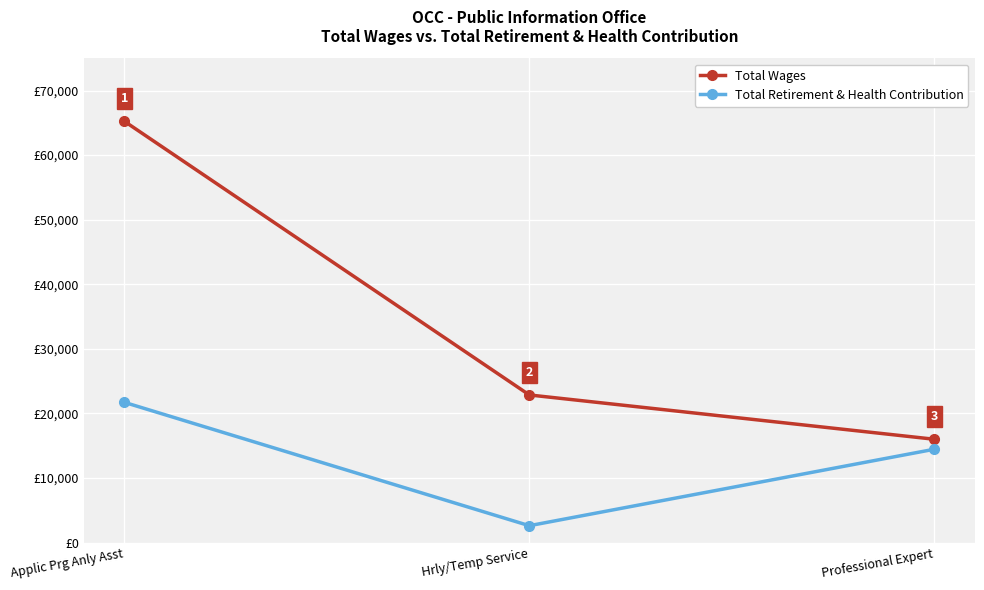

Does the chart display data point markers on the line(s)?

Yes